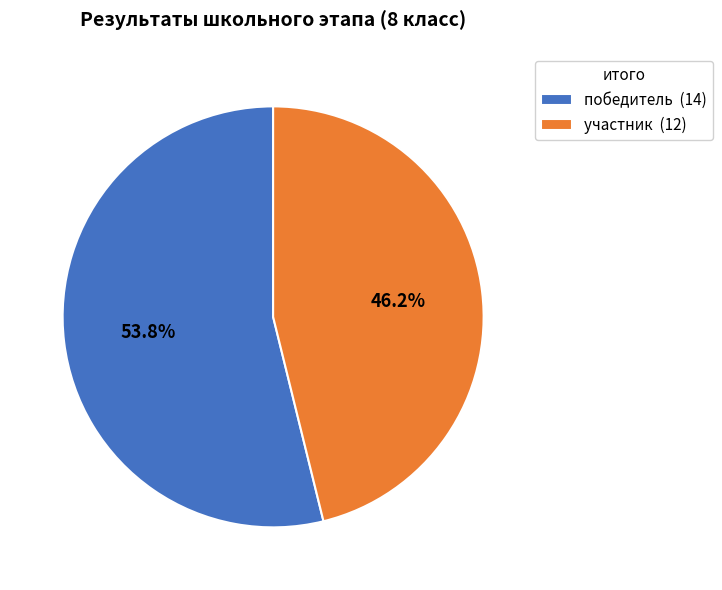

Which slice is the smallest?

участник